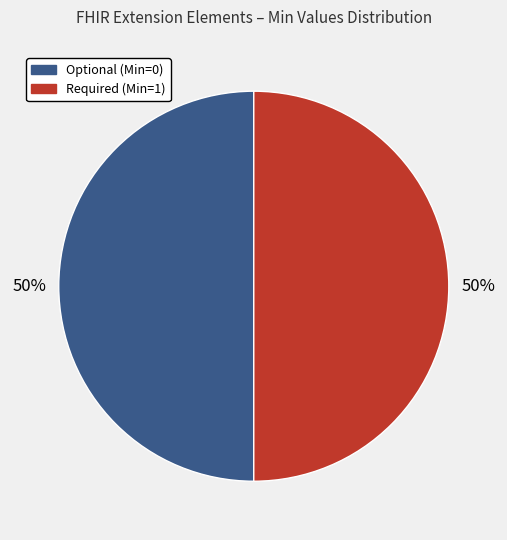

The Required (Min=1) slice represents 50% of the pie. True or false?

True